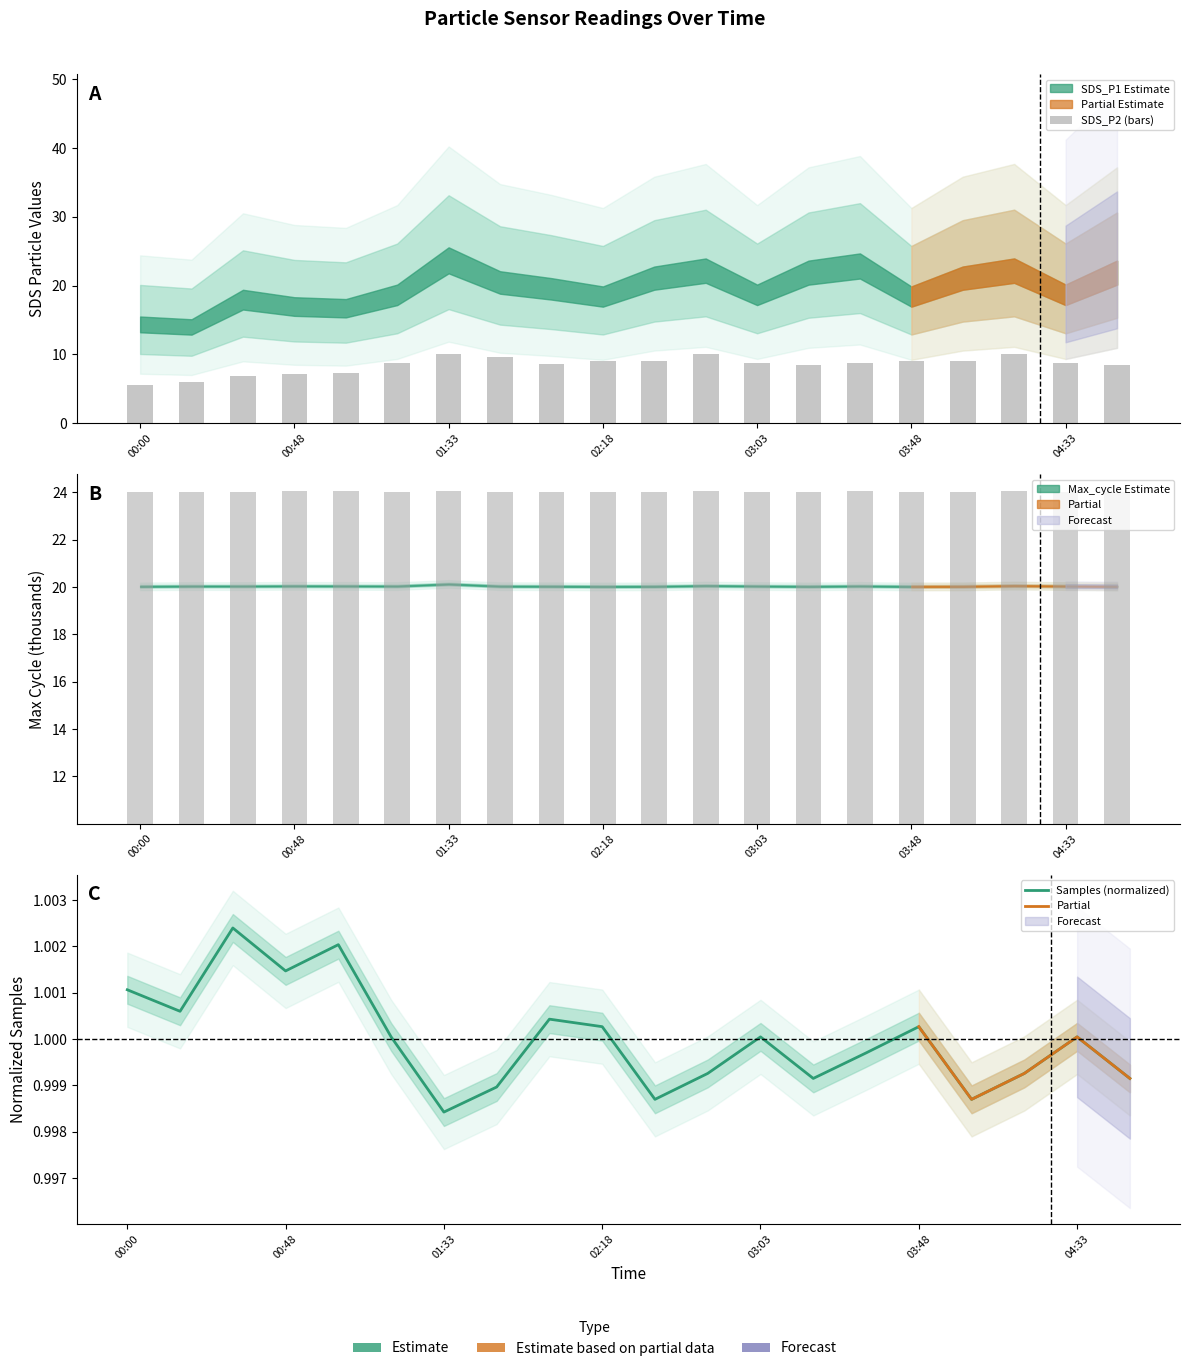

List the series in order of their peak value, lowest first.

Samples, SDS_P2, Max_cycle